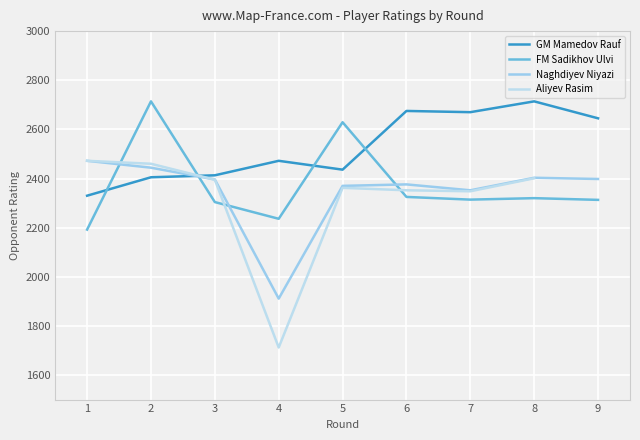

Is the value of GM Mamedov Rauf at 1 greater than the value of FM Sadikhov Ulvi at 6?

Yes